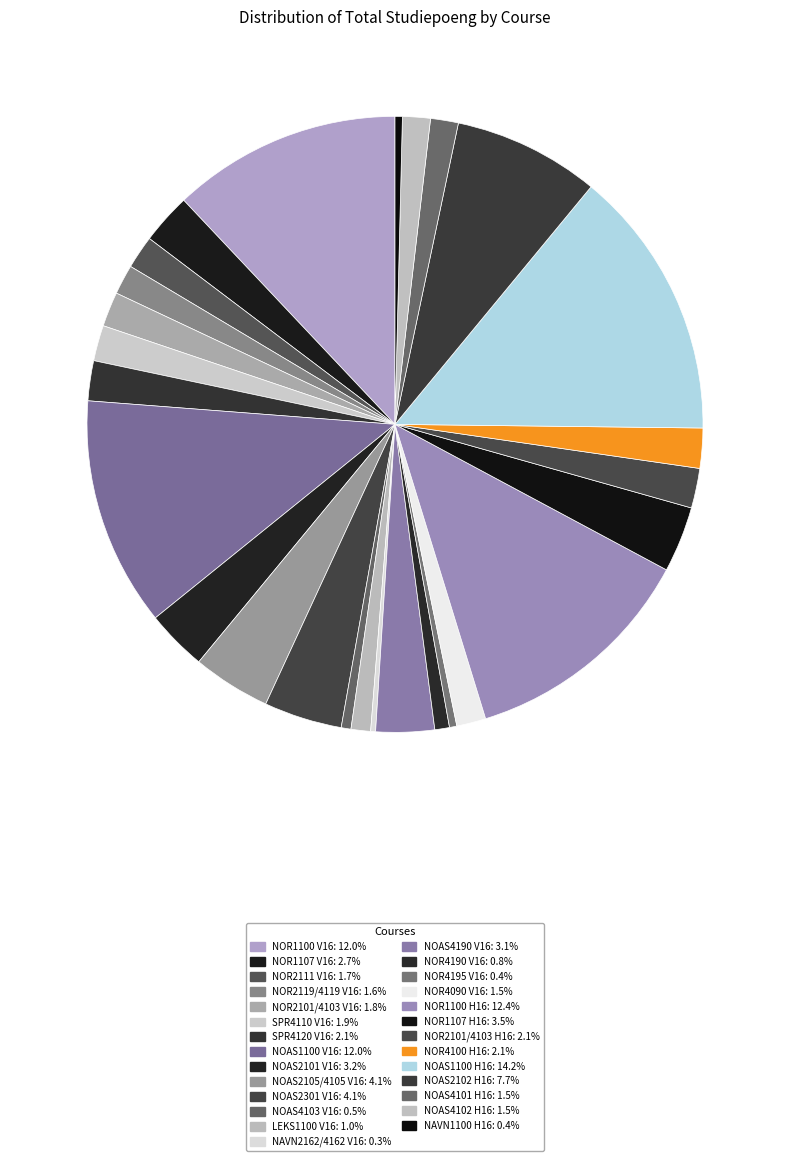

Is it true that NOR4195 V16 is 0% of the pie?

True